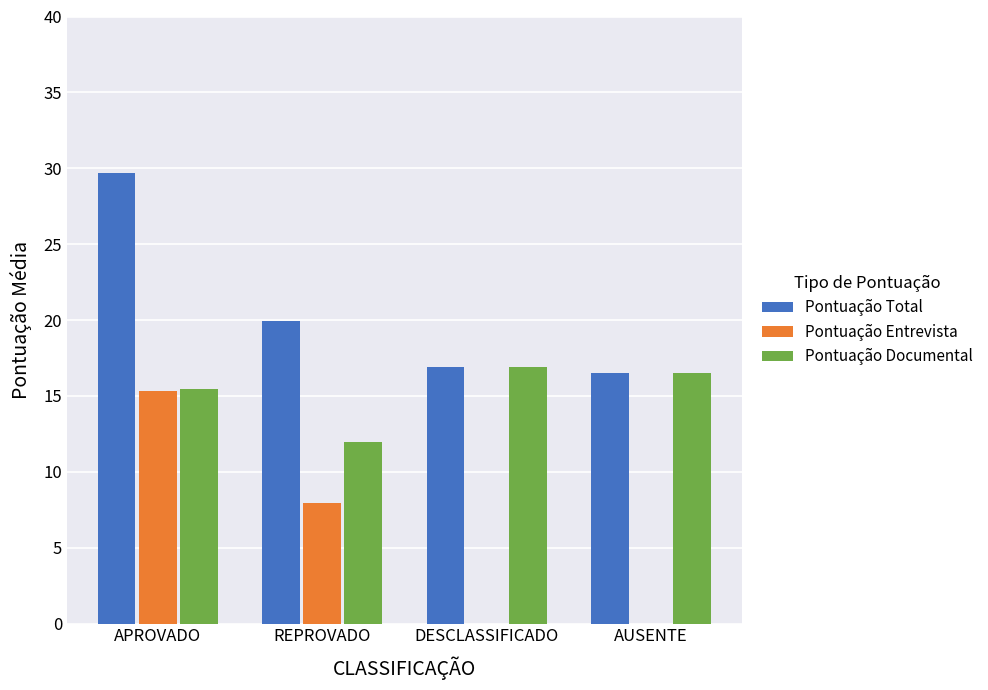

Which series has the largest range (max minus min)?

Pontuação Entrevista